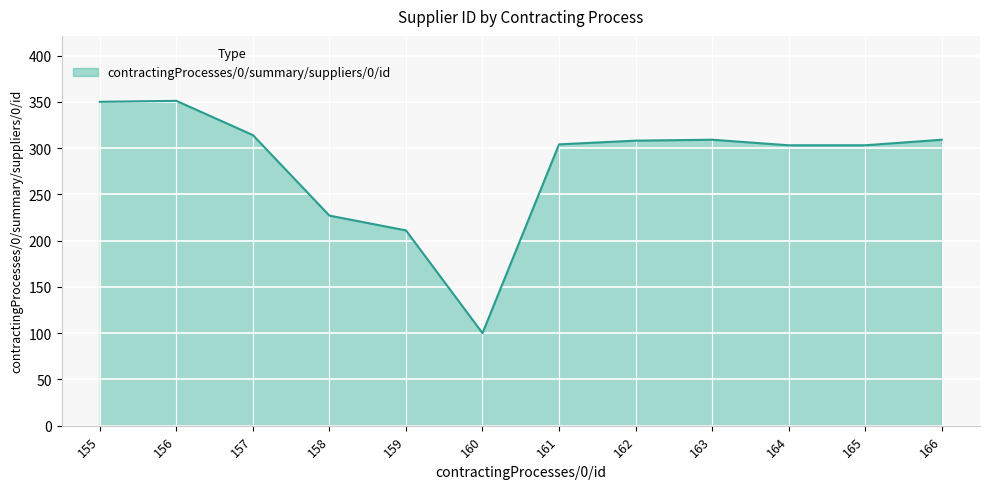

Read the value at 162.

308